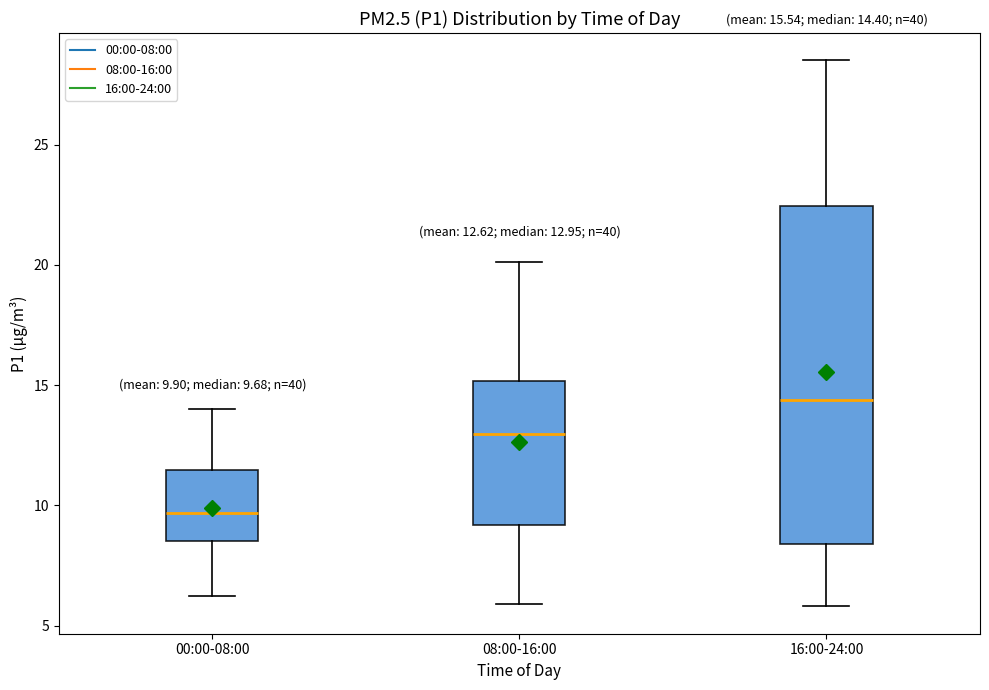

Which box has the highest median line?

16:00-24:00